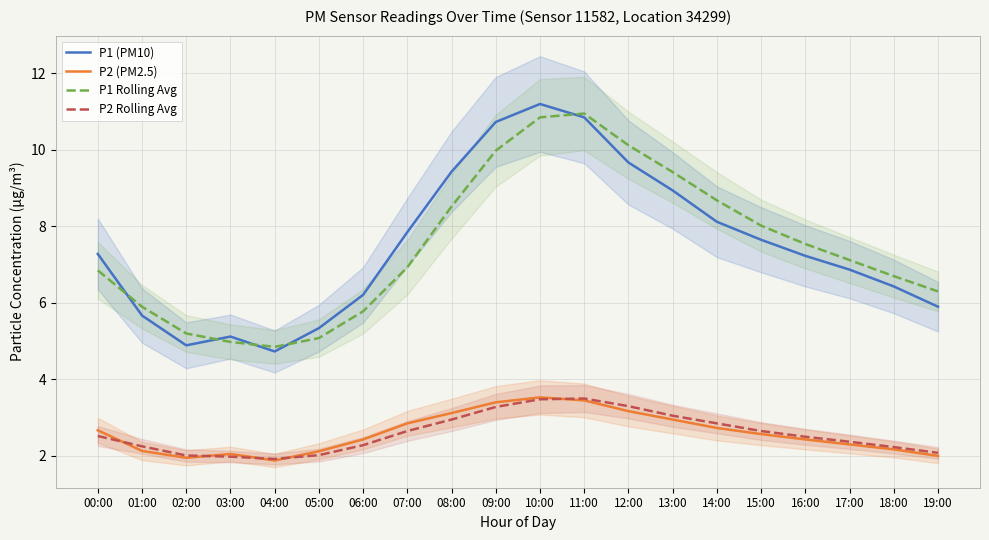

At which category does the chart reach its minimum across all series?

04:00